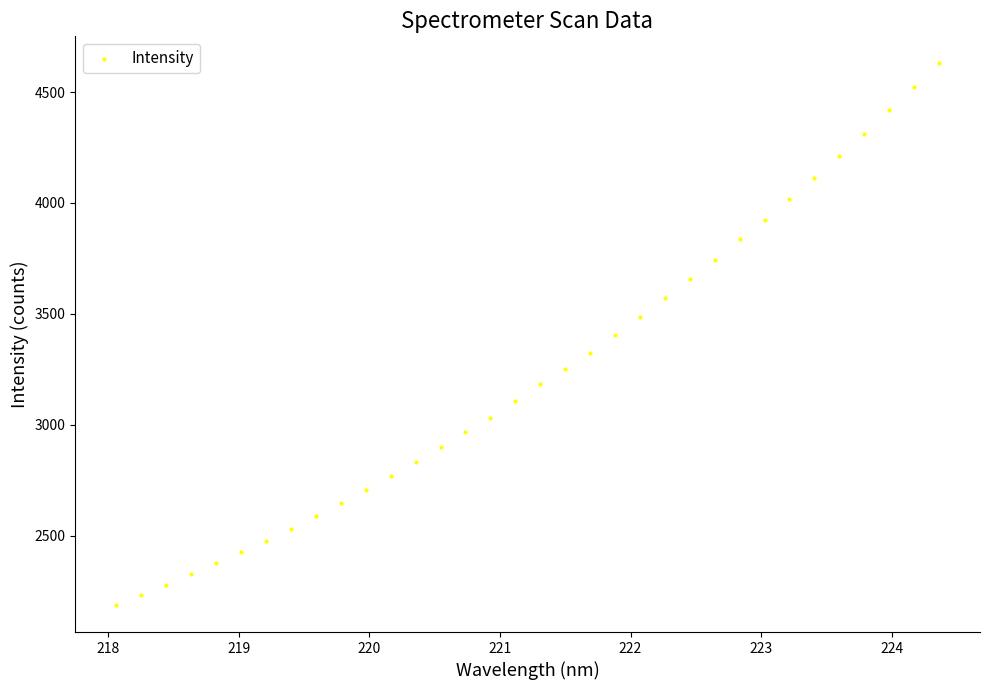

What is the range of X values (max minus min)?

6.3